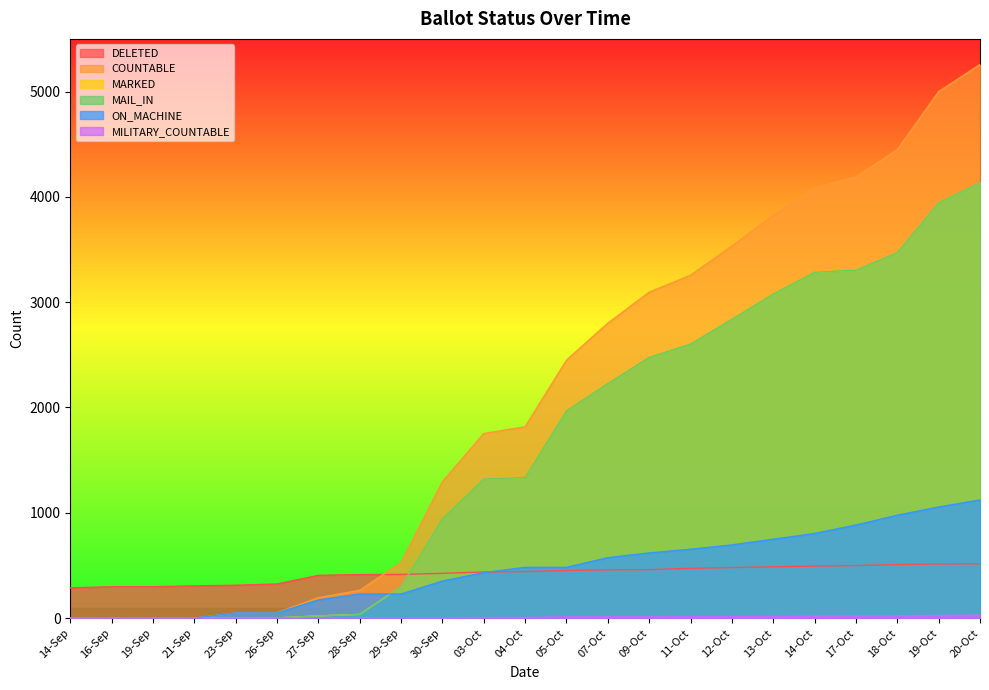

Count the number of categories in the chart.

23